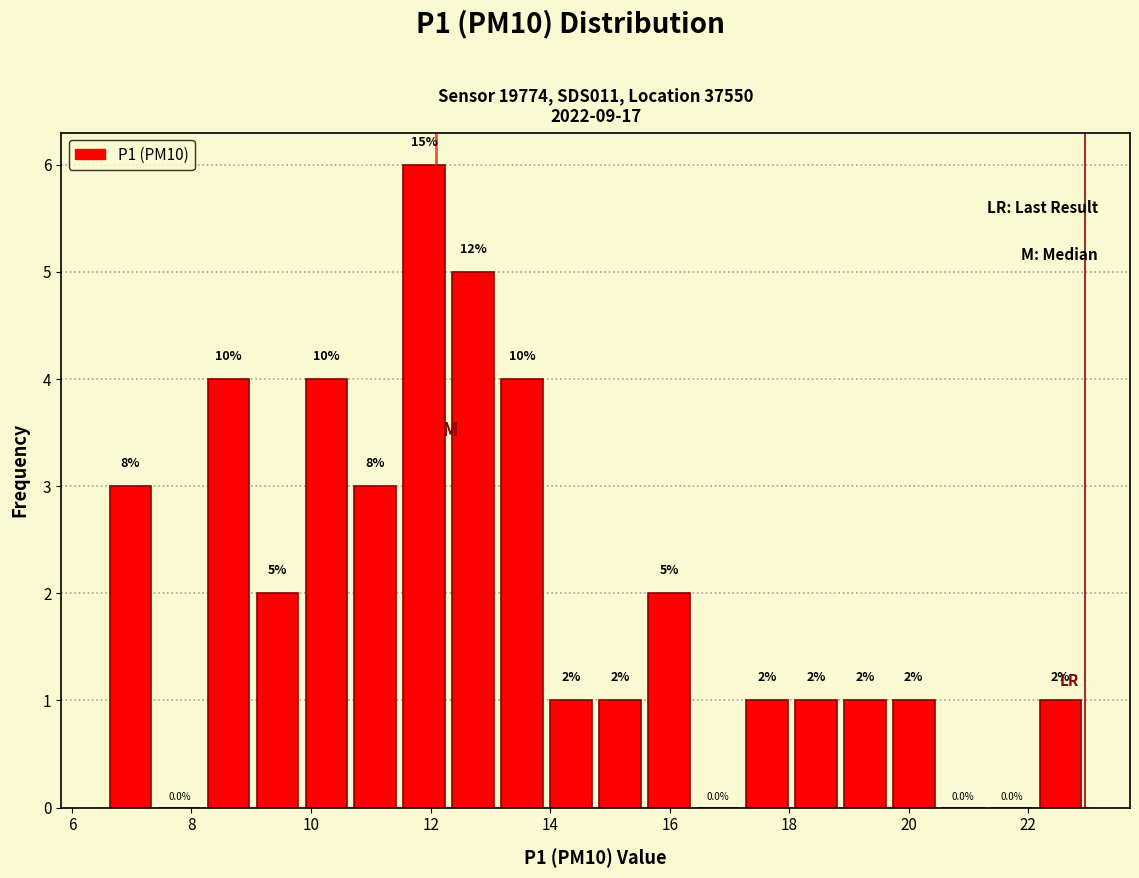

Which range on the x-axis has the tallest bar?

11.4 to 12.4